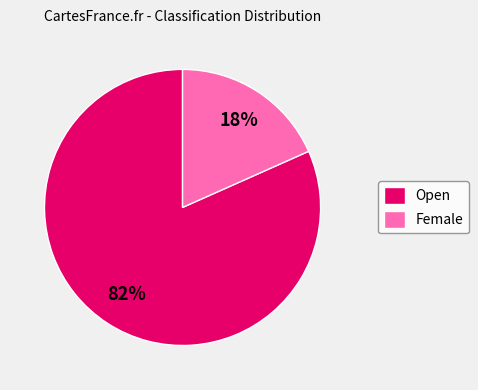

Which has a higher value, Open or Female?

Open